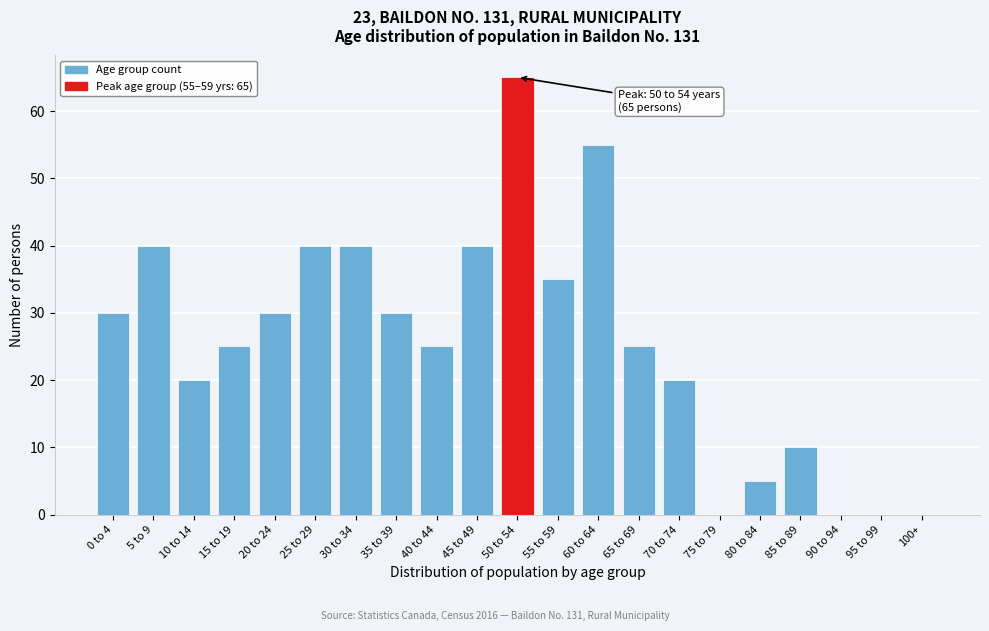

Reading left to right, extract all data points from this chart.

0 to 4=30	5 to 9=40	10 to 14=20	15 to 19=25	20 to 24=30	25 to 29=40	30 to 34=40	35 to 39=30	40 to 44=25	45 to 49=40	50 to 54=65	55 to 59=35	60 to 64=55	65 to 69=25	70 to 74=20	75 to 79=0	80 to 84=5	85 to 89=10	90 to 94=0	95 to 99=0	100+=0